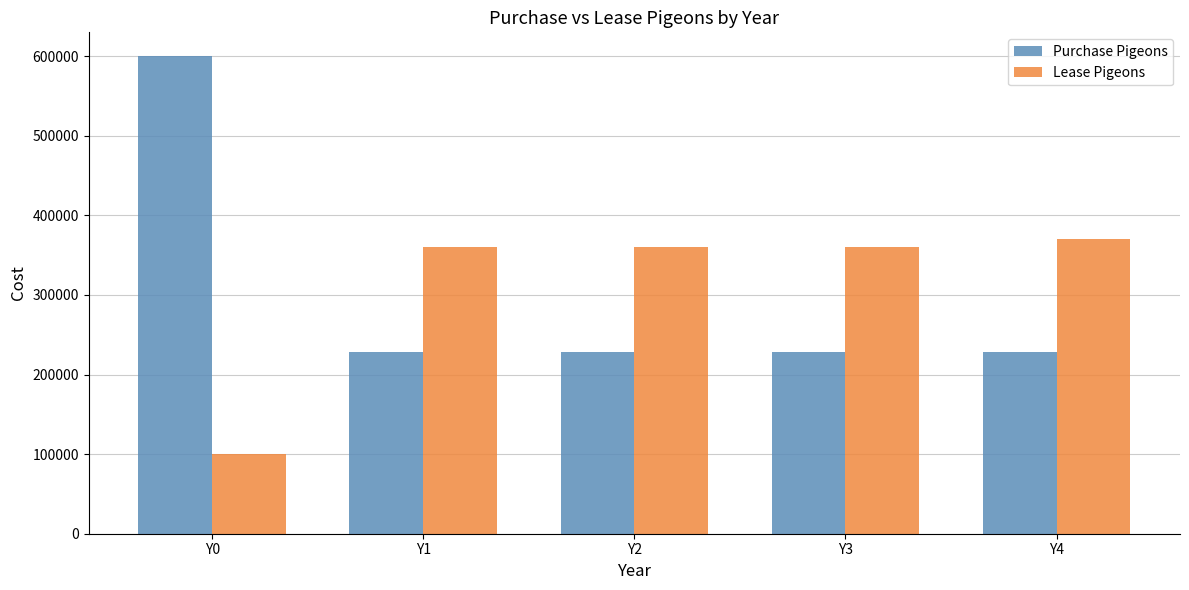

What is the value of the Purchase Pigeons bar at the 4th from the left?

228000